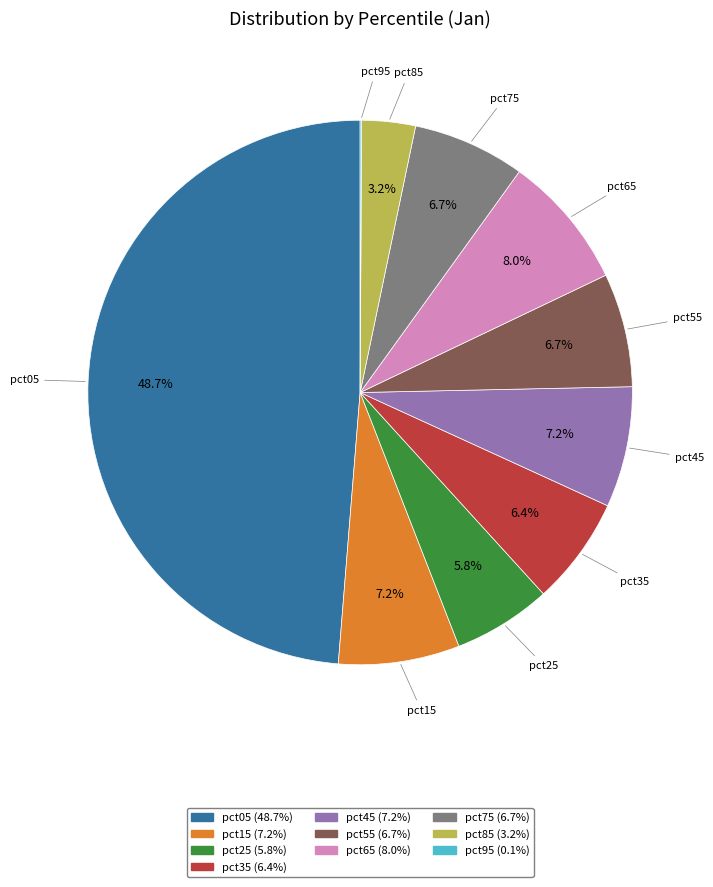

Is pct05 the majority of the pie?

No